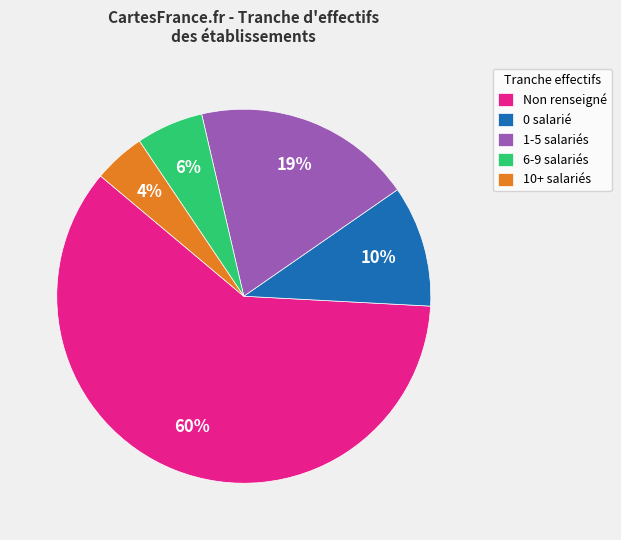

Count the number of slices in the pie.

5